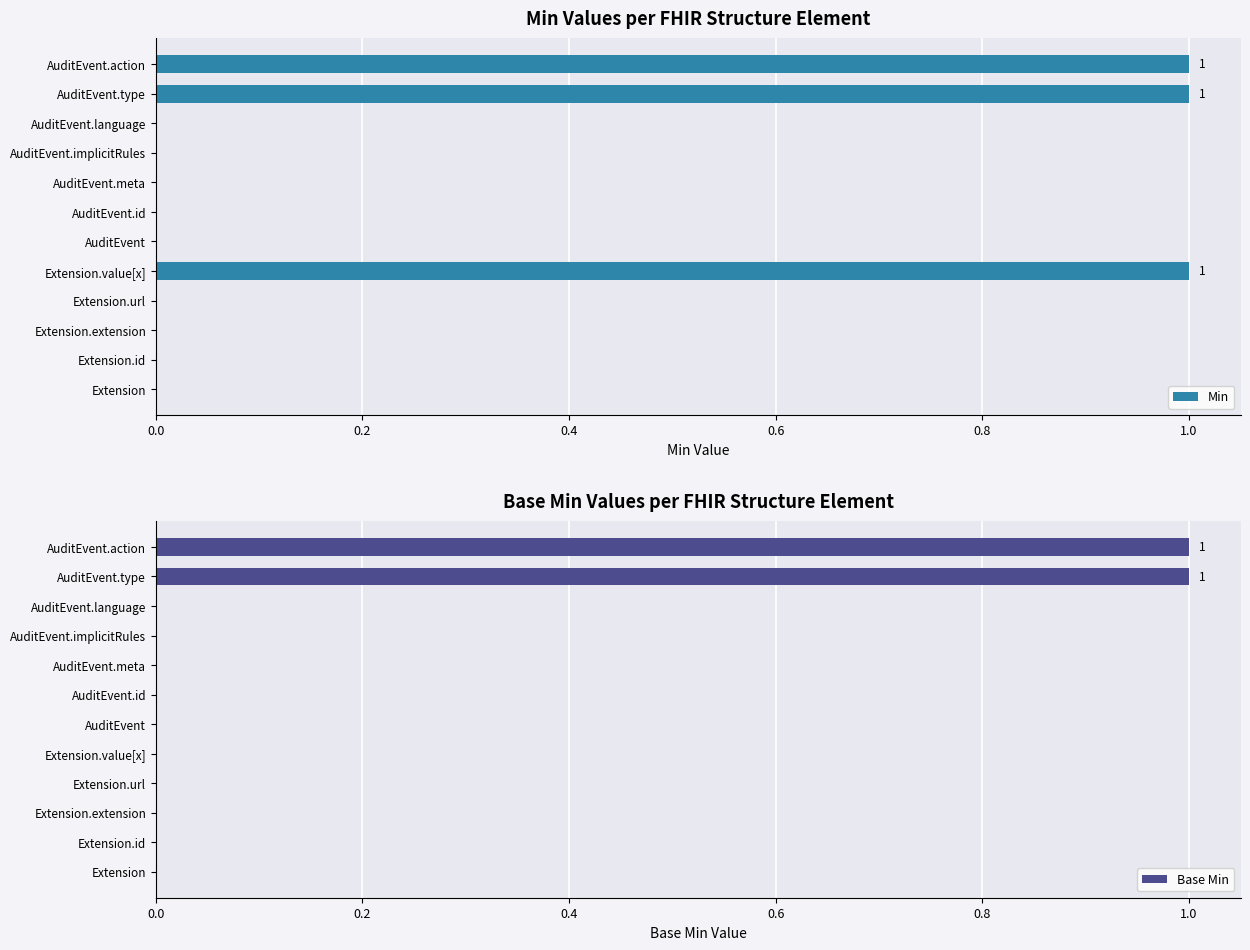

At 0.6, list the series in order from smallest to largest.

Min, Base Min